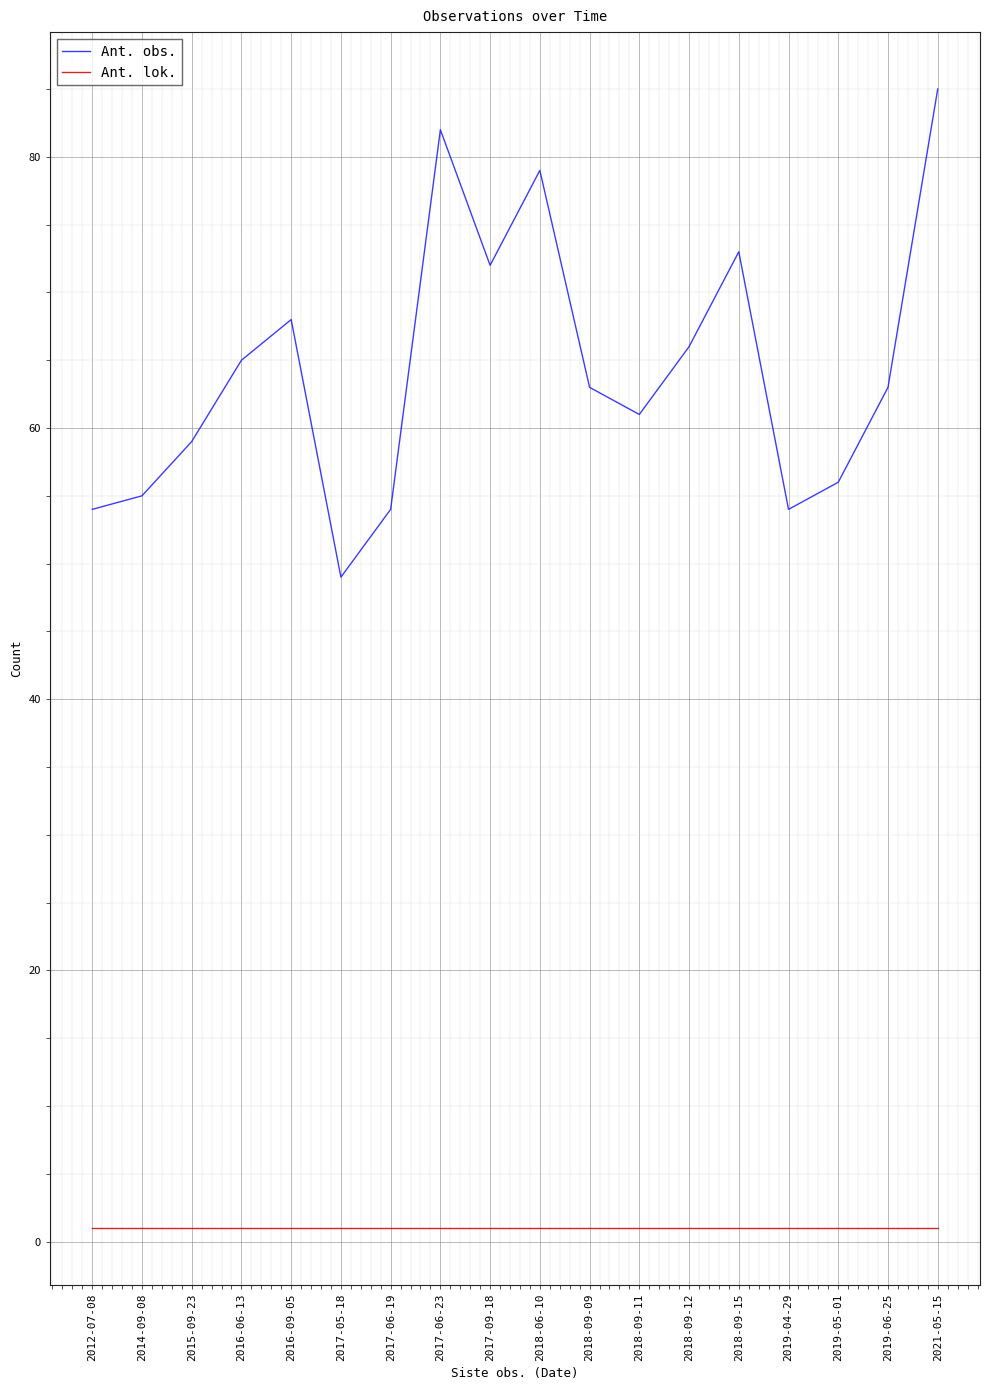

The value of Ant. obs. at 2021-05-15 is 51. True or false?

False